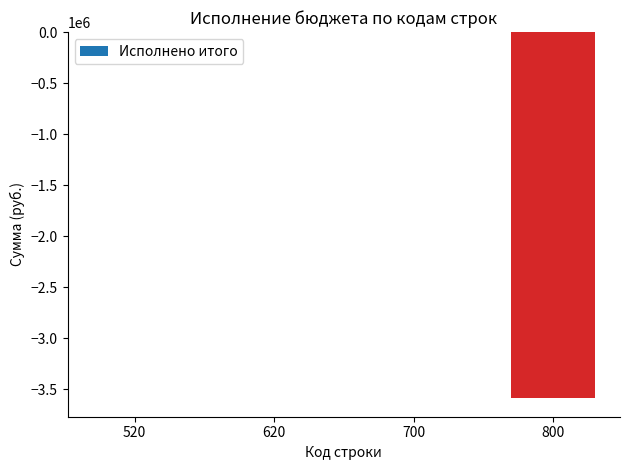

Count the number of categories in the chart.

4